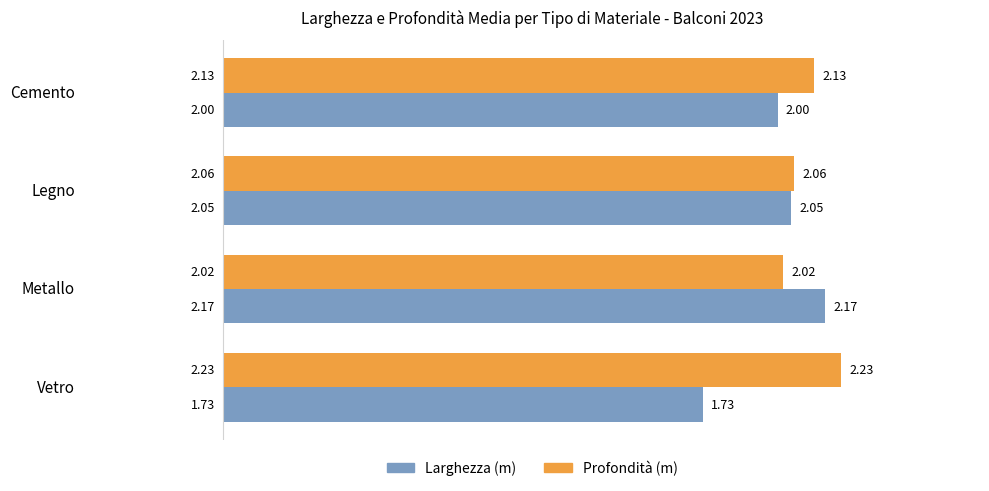

List the series in order of their overall mean, lowest first.

Larghezza (m), Profondità (m)